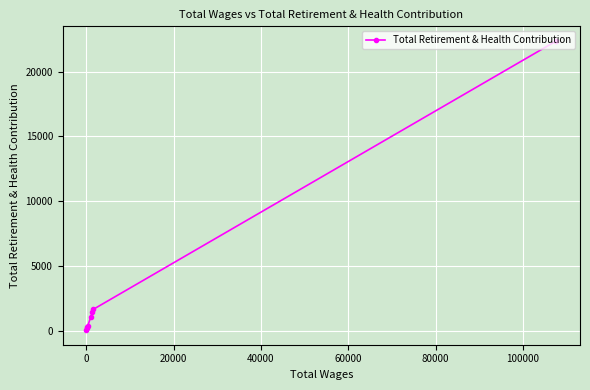

How many distinct data groups are displayed?

1